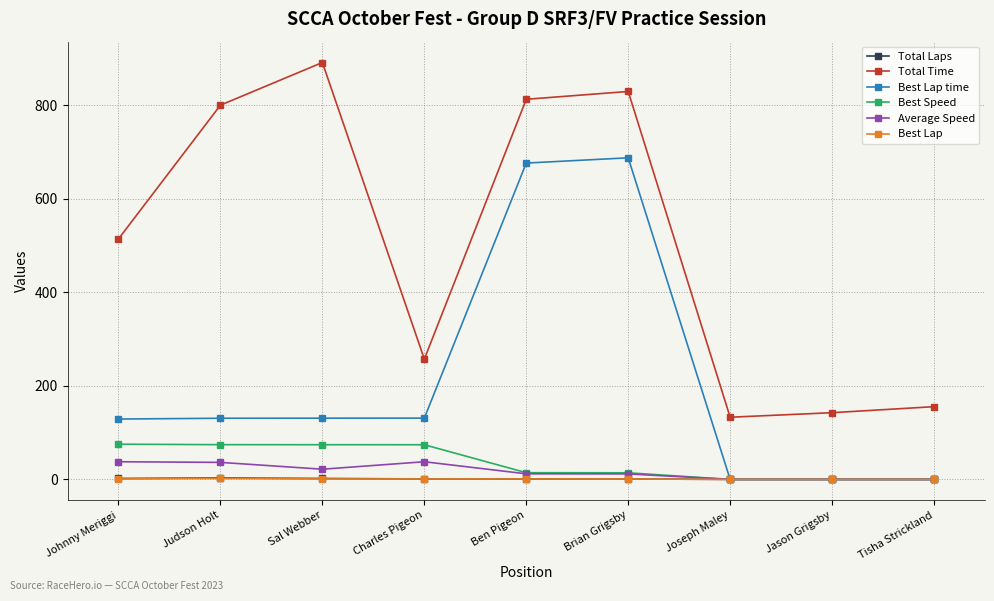

What is the maximum value shown in the chart?

891.7